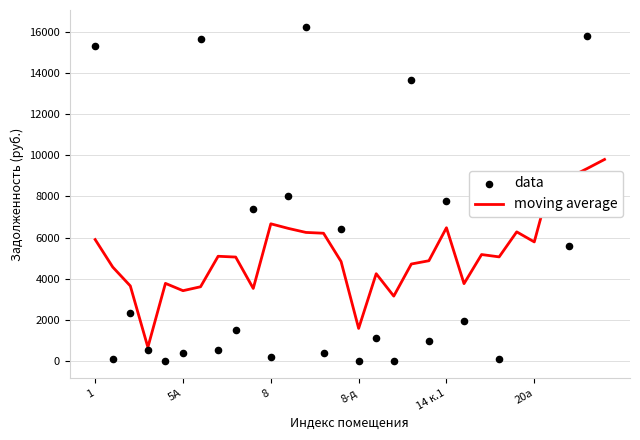

At which category is the sum across all series the highest?

28